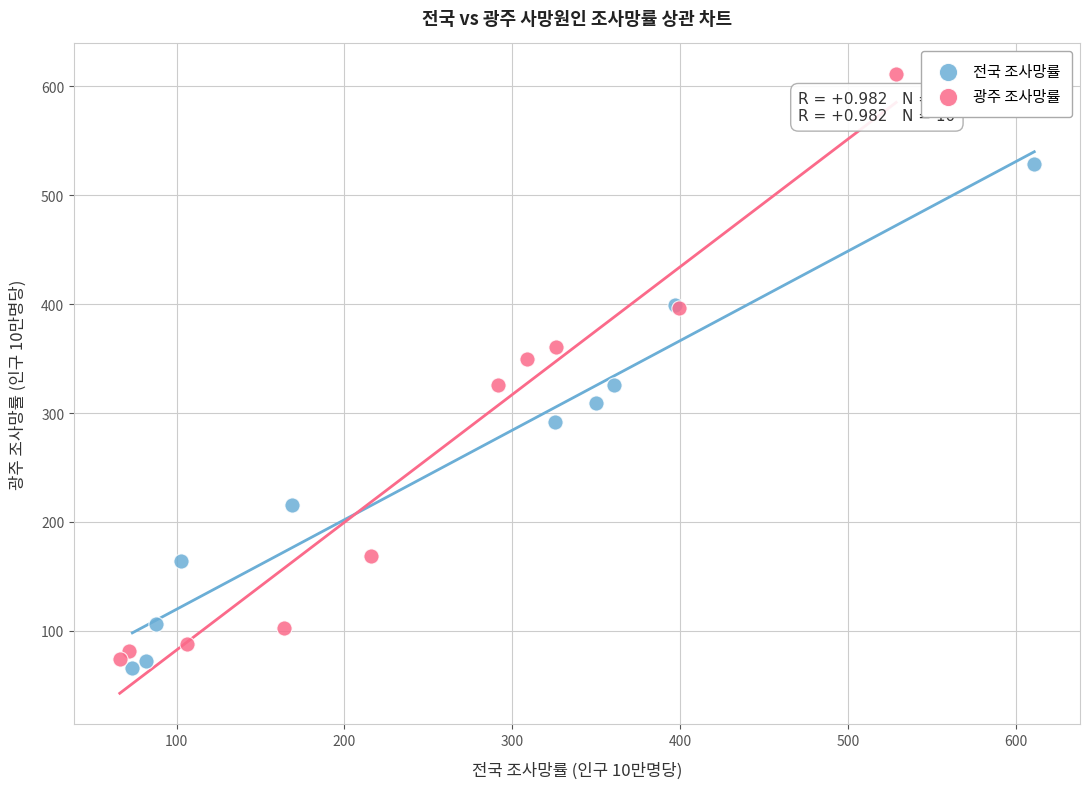

Which series reaches the maximum Y coordinate?

광주 조사망률